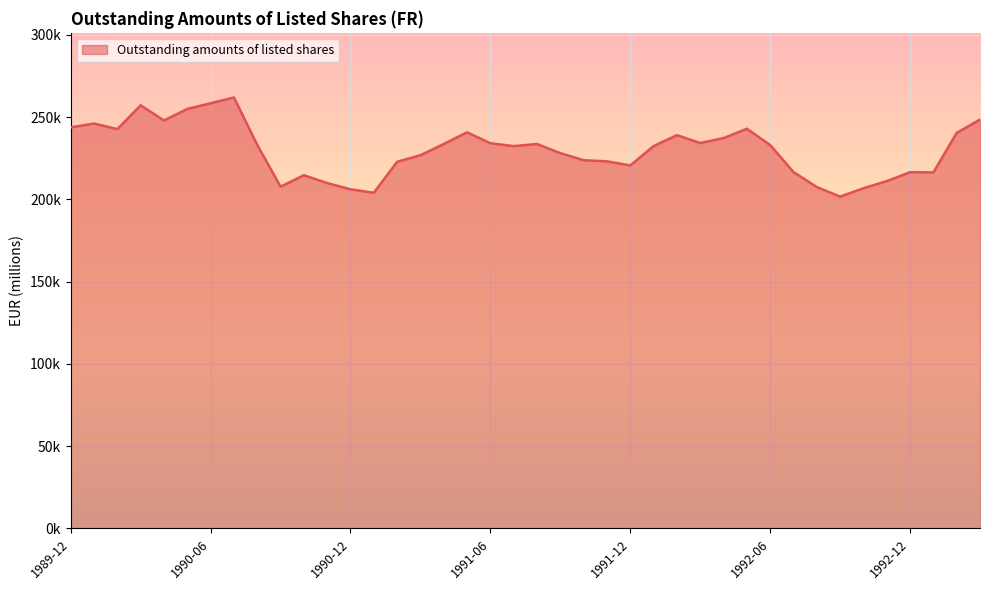

Does the chart have visible grid lines?

Yes